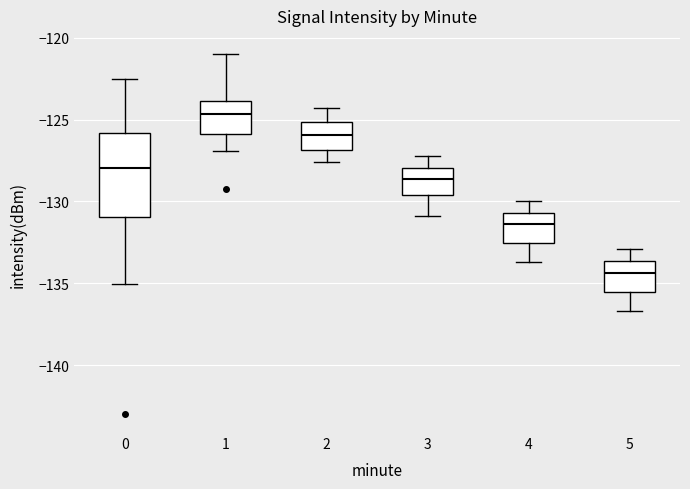

Which box's median line is the lowest?

5